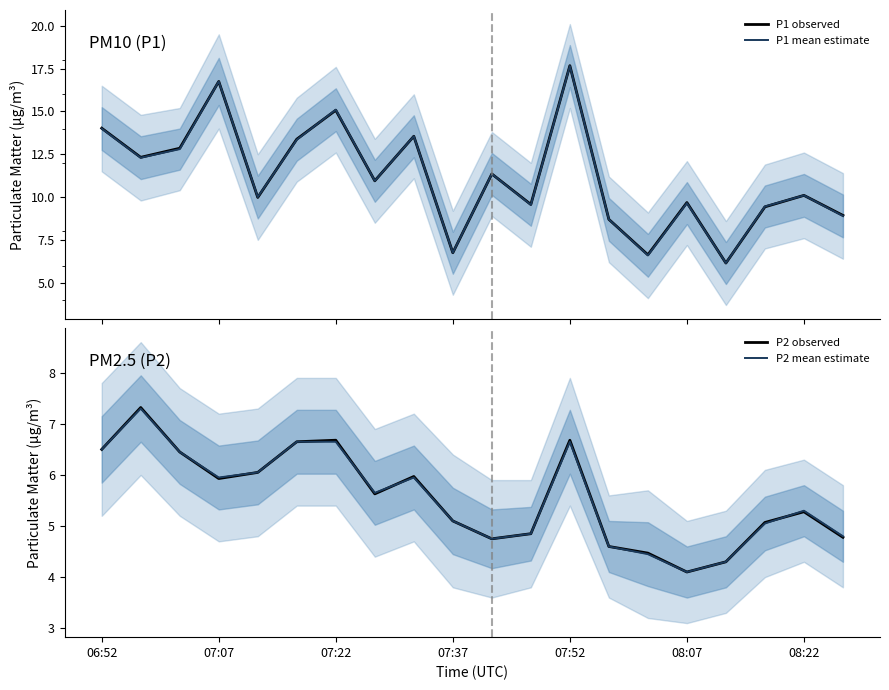

In P2 observed, how many points are higher than both neighbors (excluding endpoints)?

5